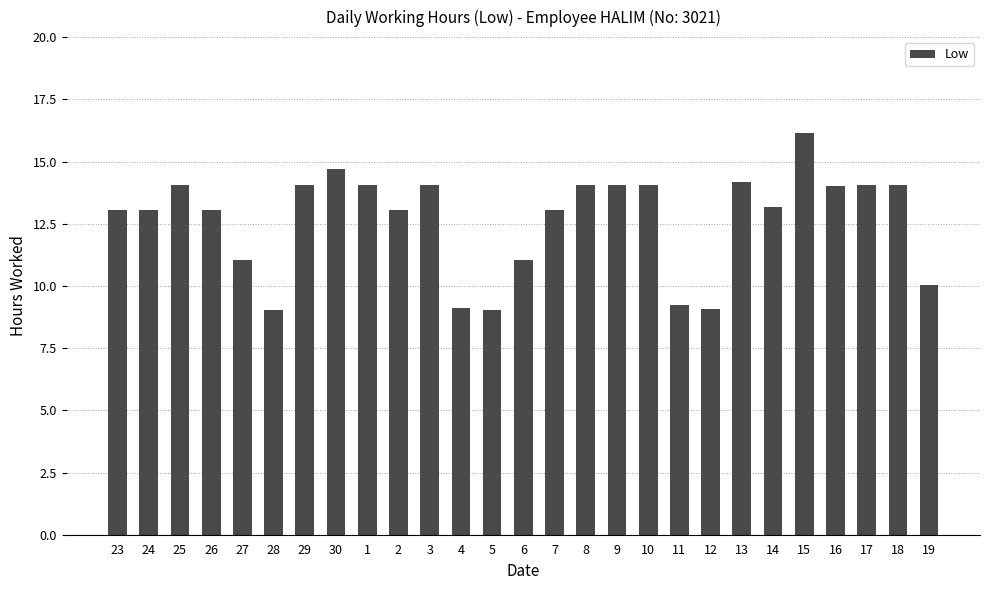

What value does the data have at 26?

13.1